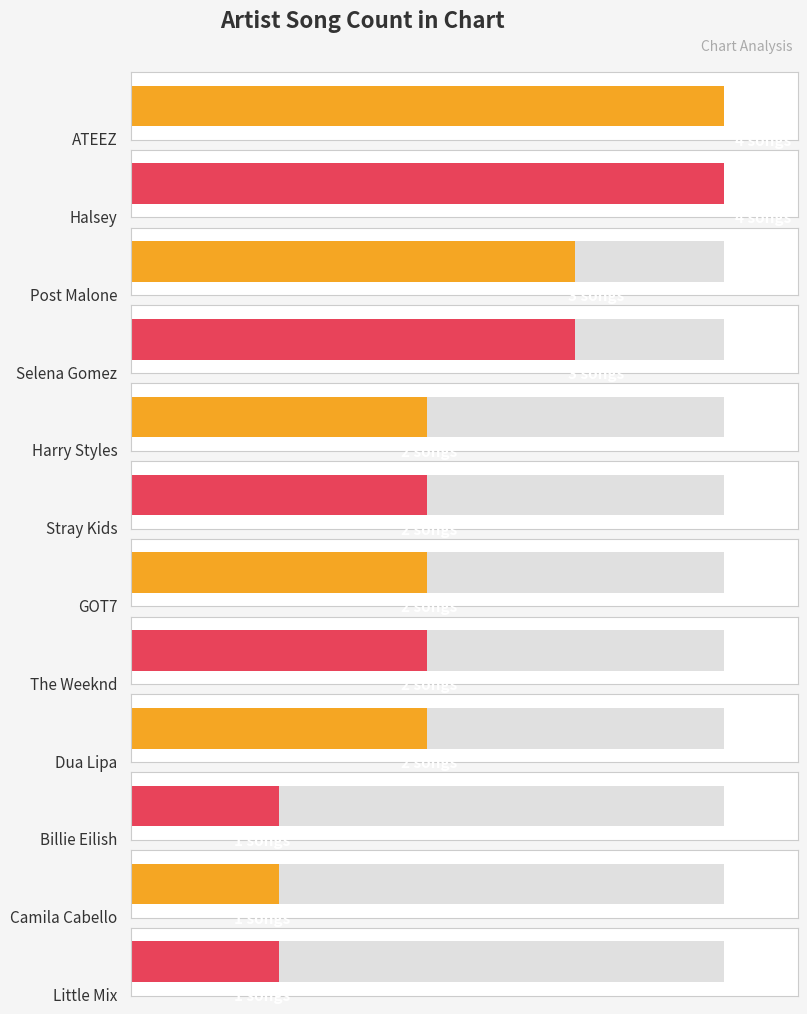

True or false: the data shows 2 at GOT7.

True